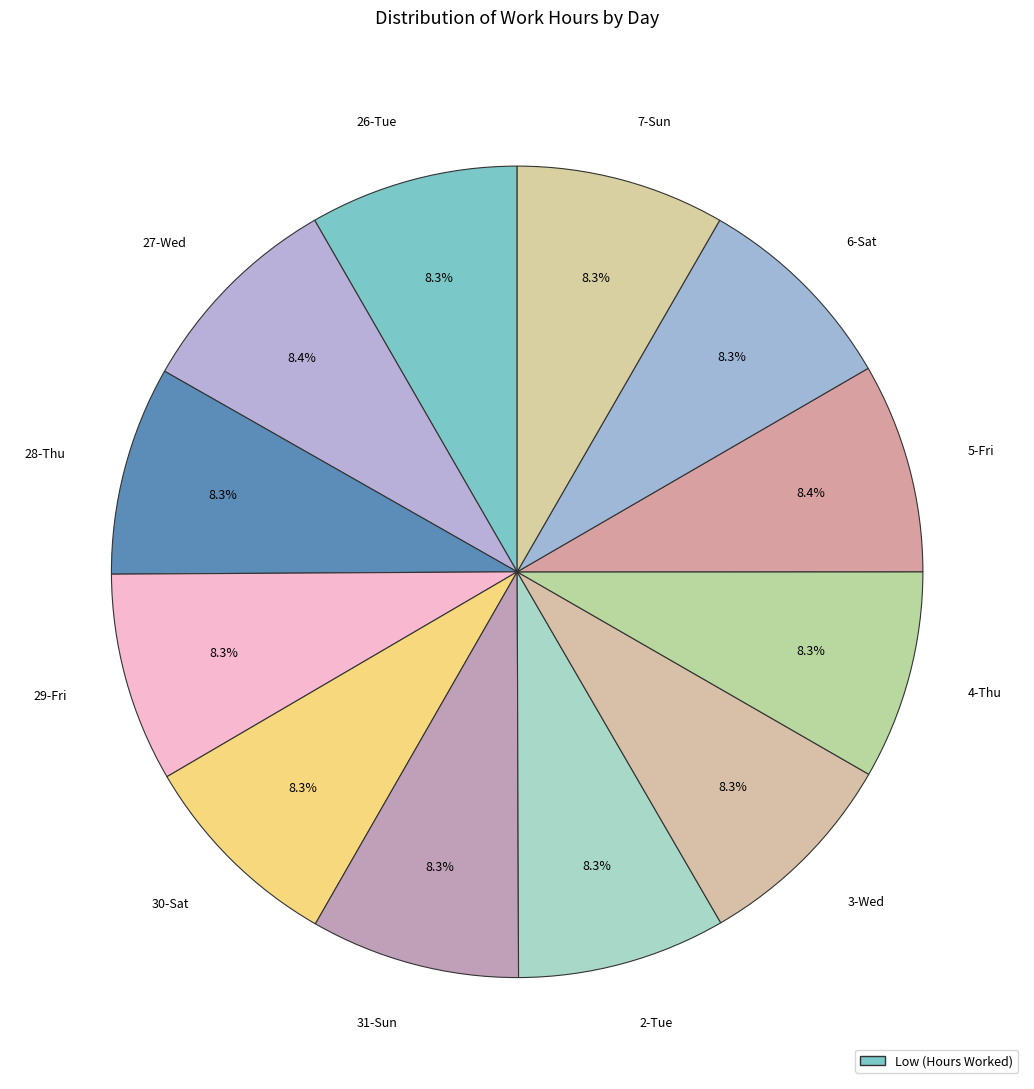

How many segments does this pie chart have?

12